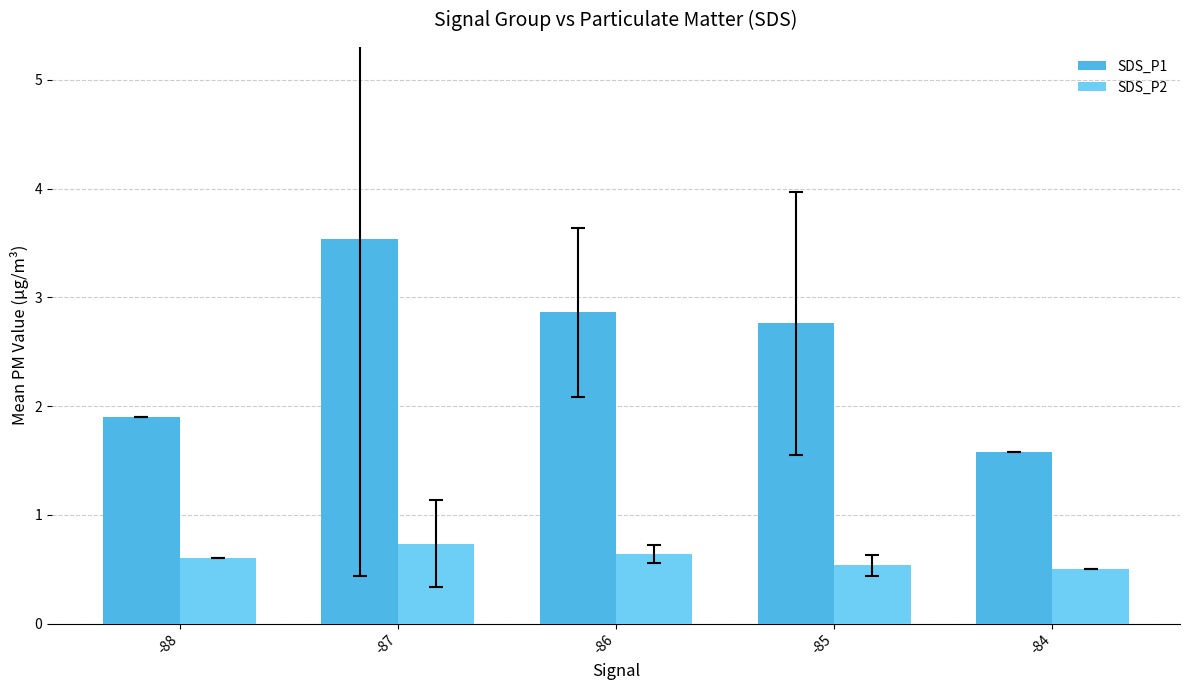

What is the average value of the SDS_P1 series?

2.5